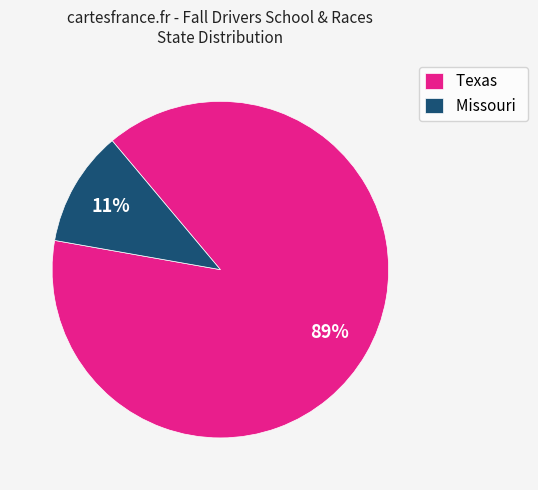

To the nearest percent, what is the average slice percentage?

50%